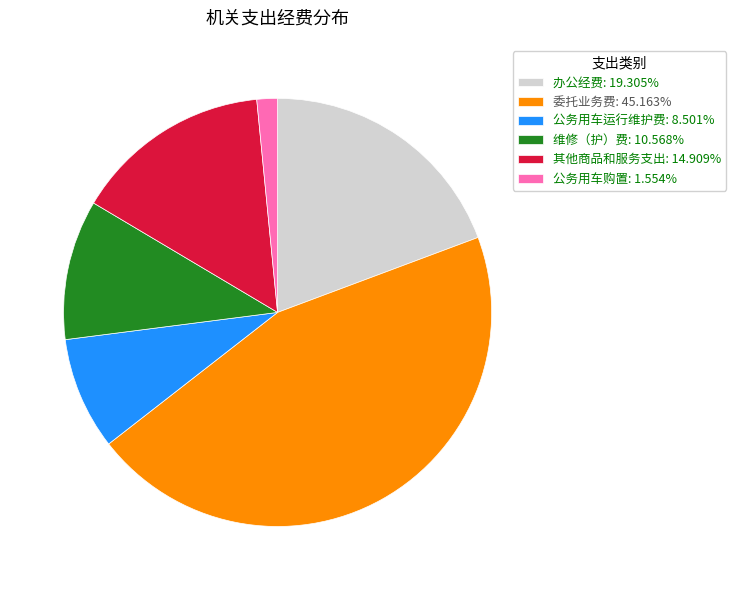

How many slices are in this pie chart?

6